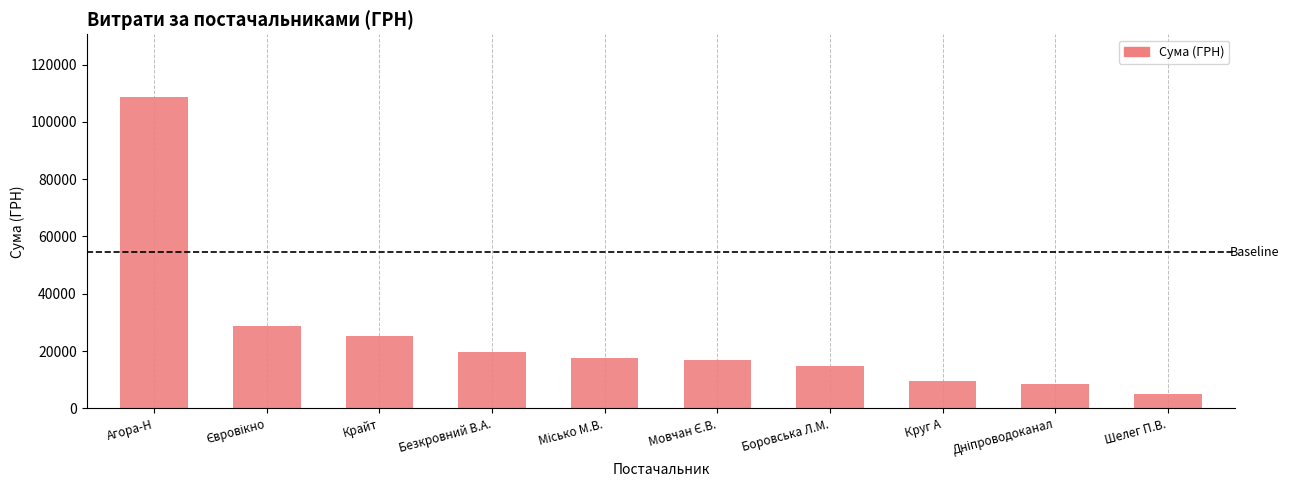

What value does the data have at Крайт?

25385.6